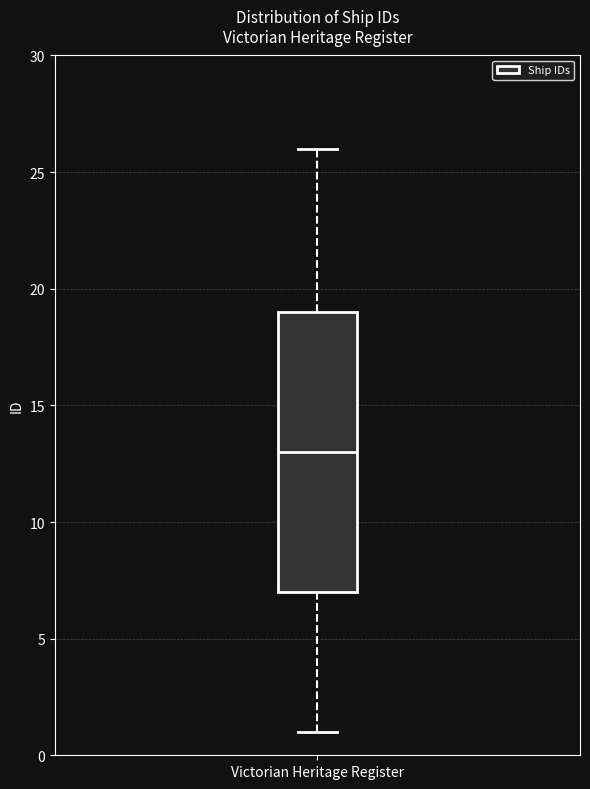

Where is the lower edge of the box for Victorian Heritage Register on the y-axis? The values are not printed on the chart, so give them approximately, as read against the axis.

7